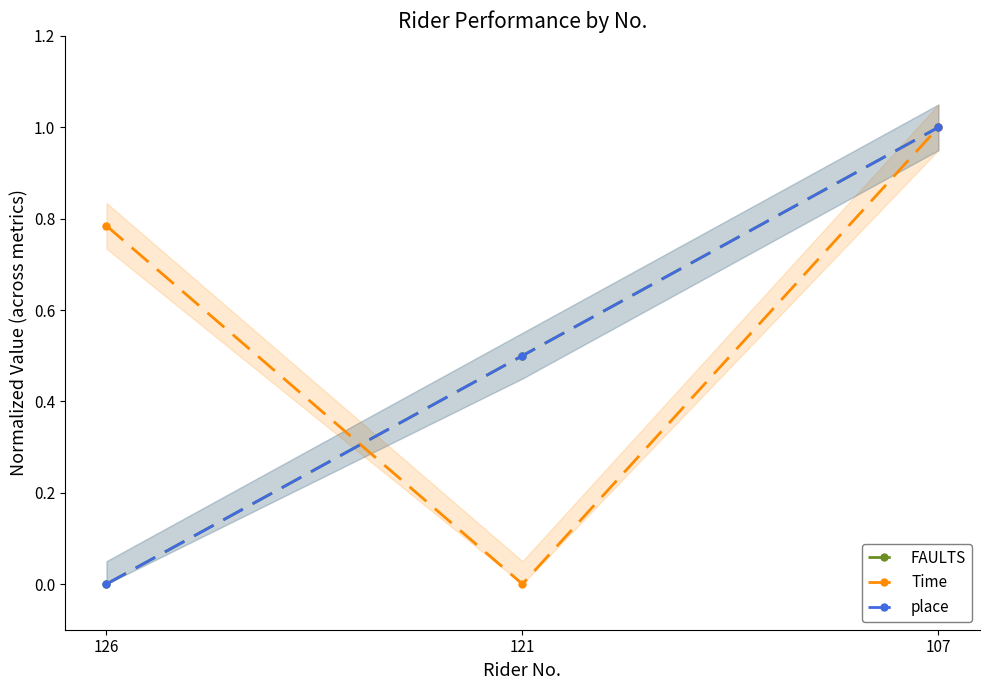

Rank the series by their maximum value, from lowest to highest.

place, FAULTS, Time